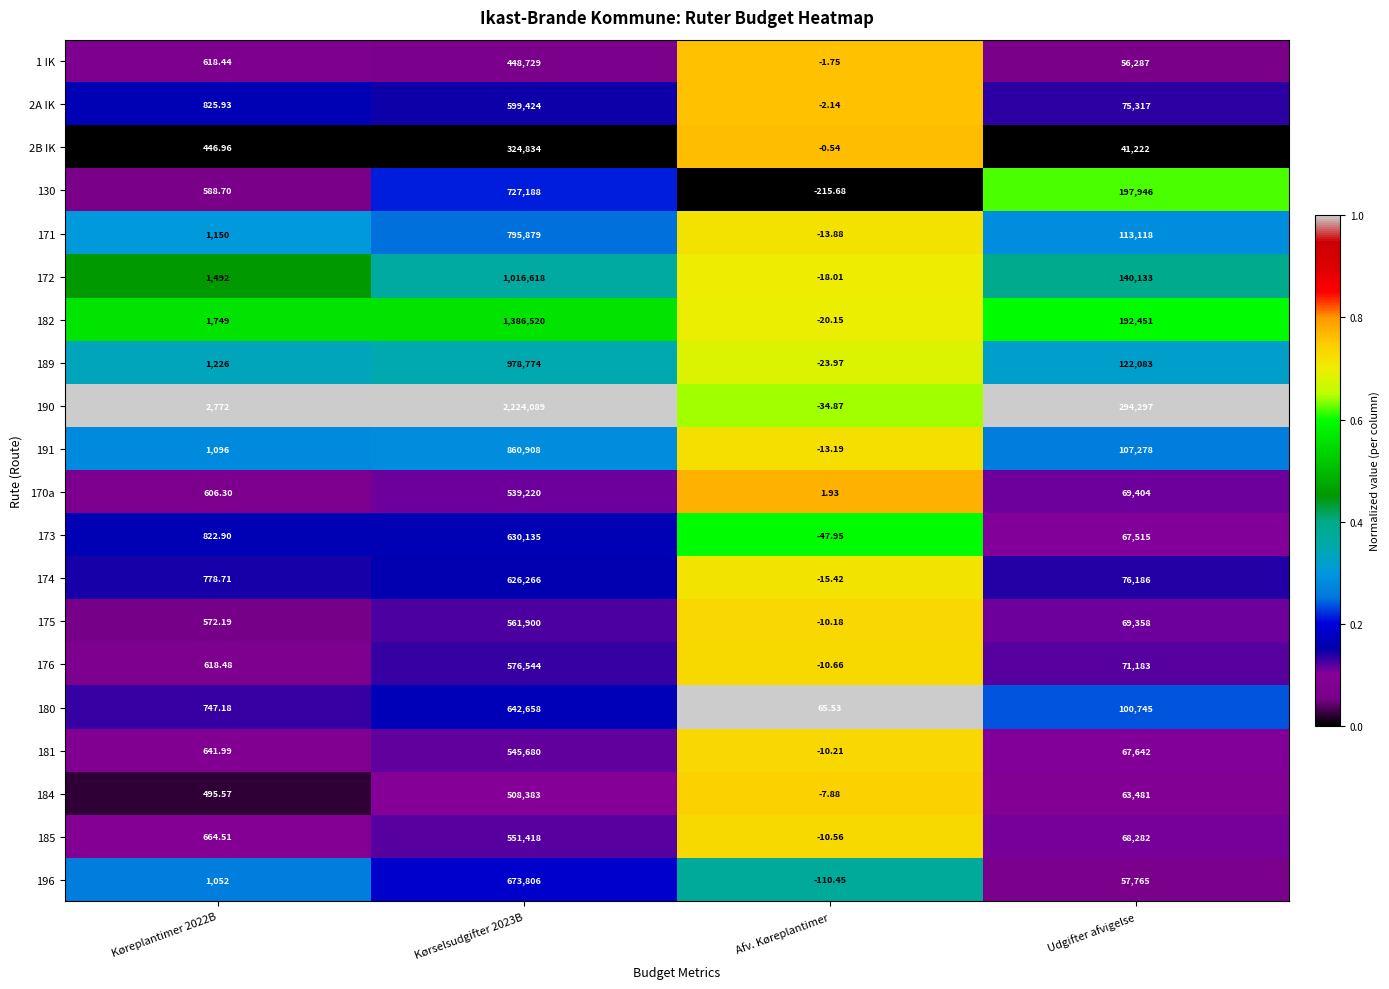

How many negative values does the 1 IK series have?

1